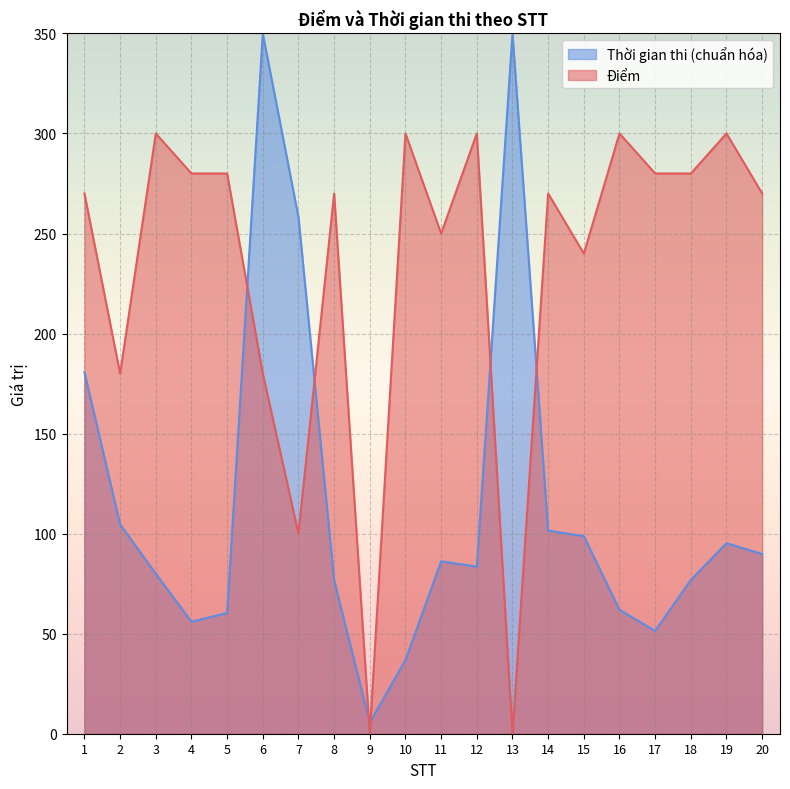

Which category has the lowest value in the Thời gian thi series?

9